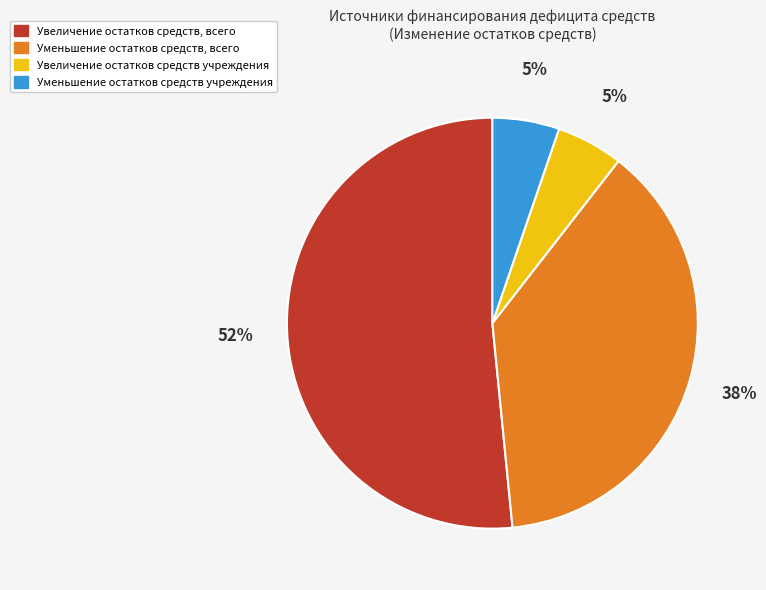

To the nearest percent, what is the combined percentage of Уменьшение остатков средств, всего and Увеличение остатков средств учреждения?

43%